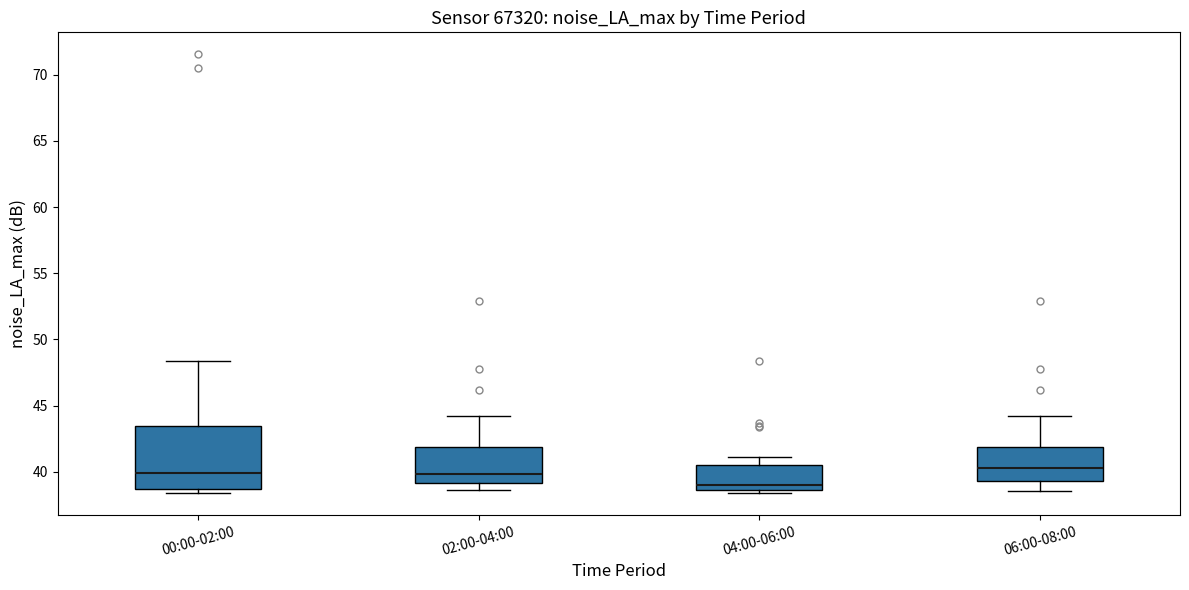

Which box is the tallest, from its lower edge to its upper edge?

00:00-02:00